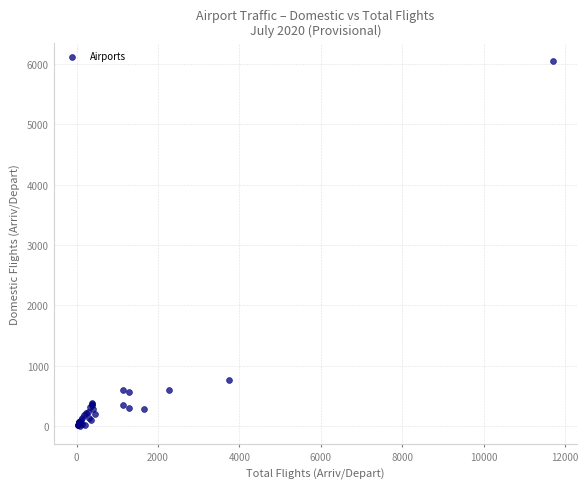

What Y value in the scatter plot is closest to 3022?

769